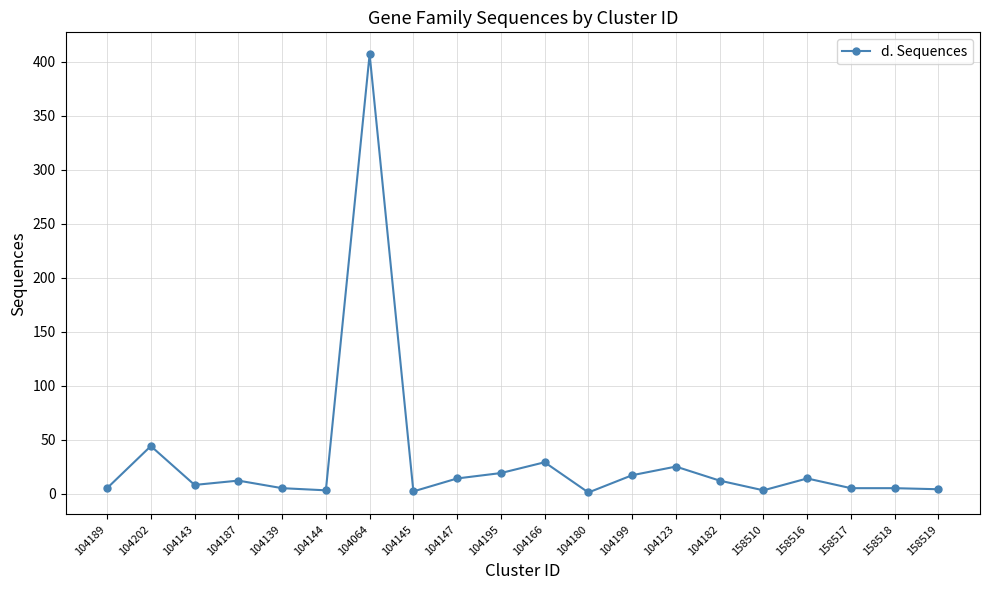

What is the difference between the maximum and second lowest values?

405